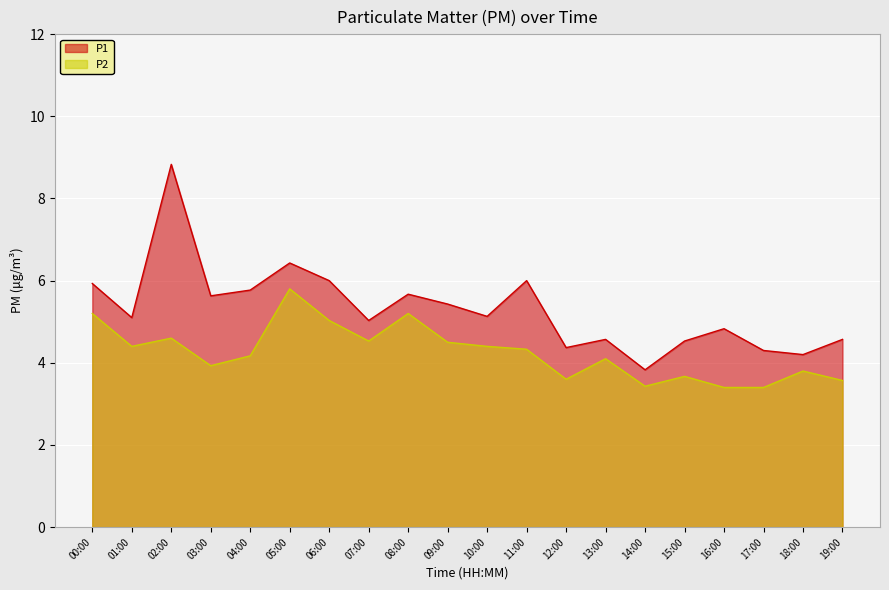

At 07:00, list the series in order from smallest to largest.

P2, P1